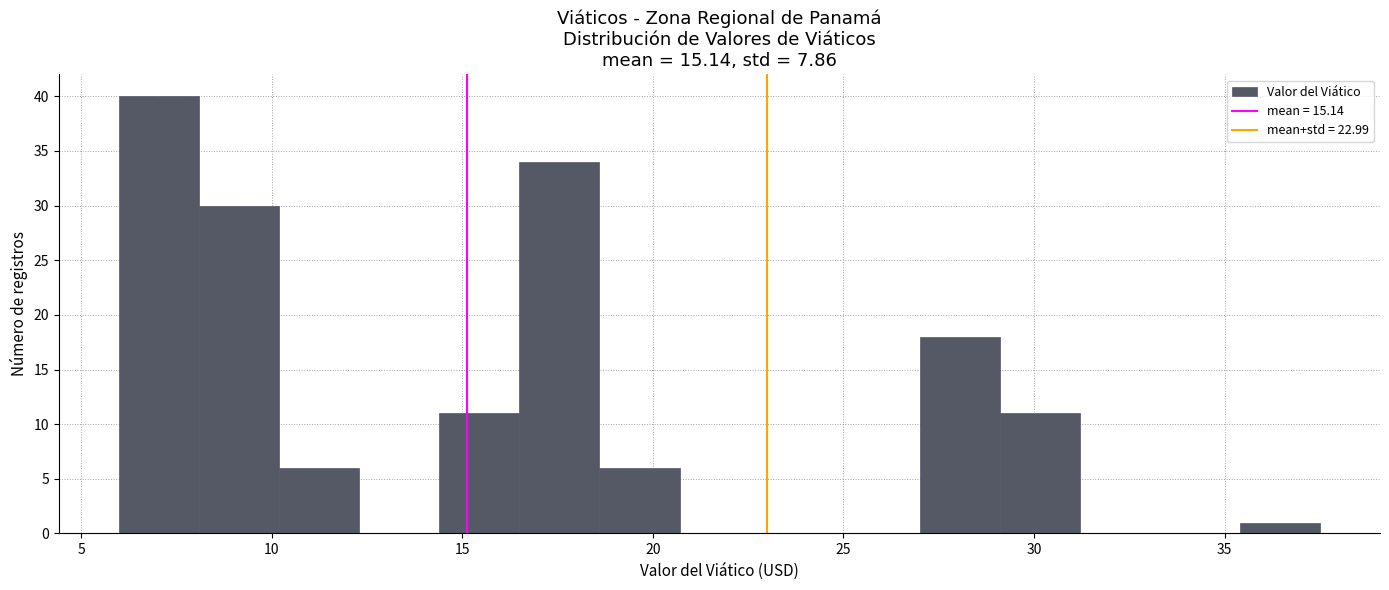

Reading left to right, list every bar in this chart as the range it spans on the x-axis followed by its height. Neither the bar edges nor the heights are printed on the chart, so give them approximately, as read against the axes.

6.0 to 8.1: 40
8.1 to 10.2: 30
10.2 to 12.3: 6
12.3 to 14.4: 0
14.4 to 16.5: 11
16.5 to 18.6: 34
18.6 to 20.7: 6
20.7 to 22.8: 0
22.8 to 24.9: 0
24.9 to 27.0: 0
27.0 to 29.1: 18
29.1 to 31.2: 11
31.2 to 33.3: 0
33.3 to 35.4: 0
35.4 to 37.5: 1